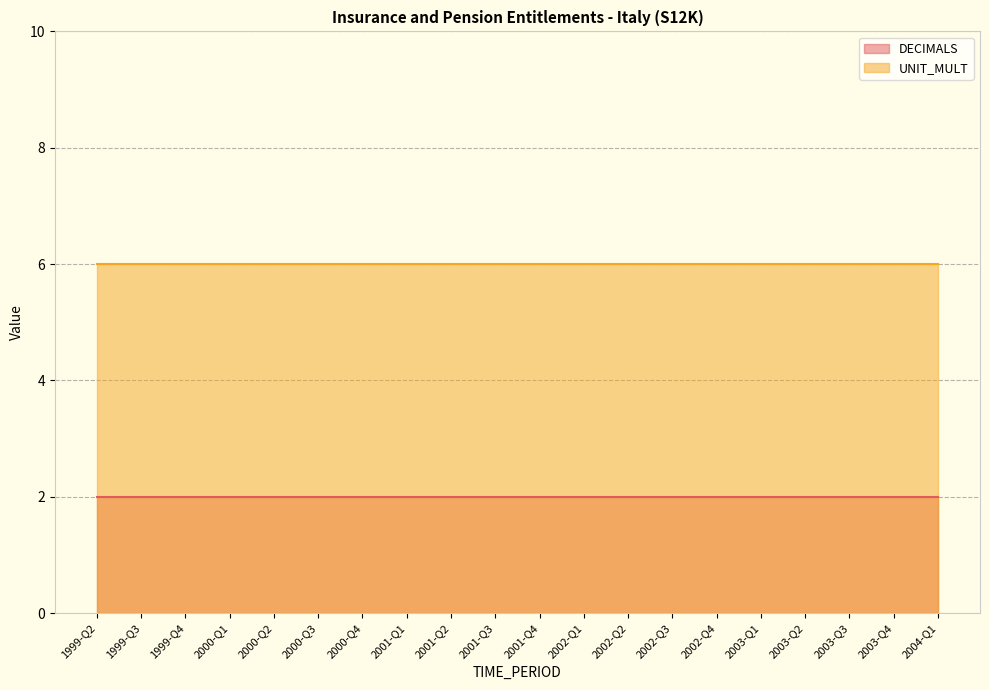

The value of UNIT_MULT at 2000-Q2 is 6. True or false?

True